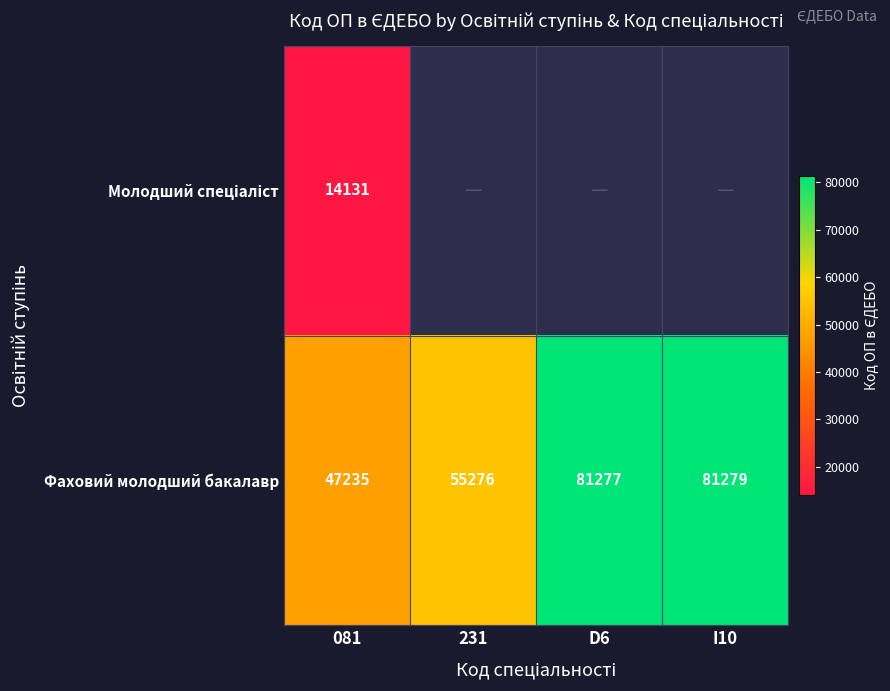

At which label does Фаховий молодший бакалавр reach its peak?

I10